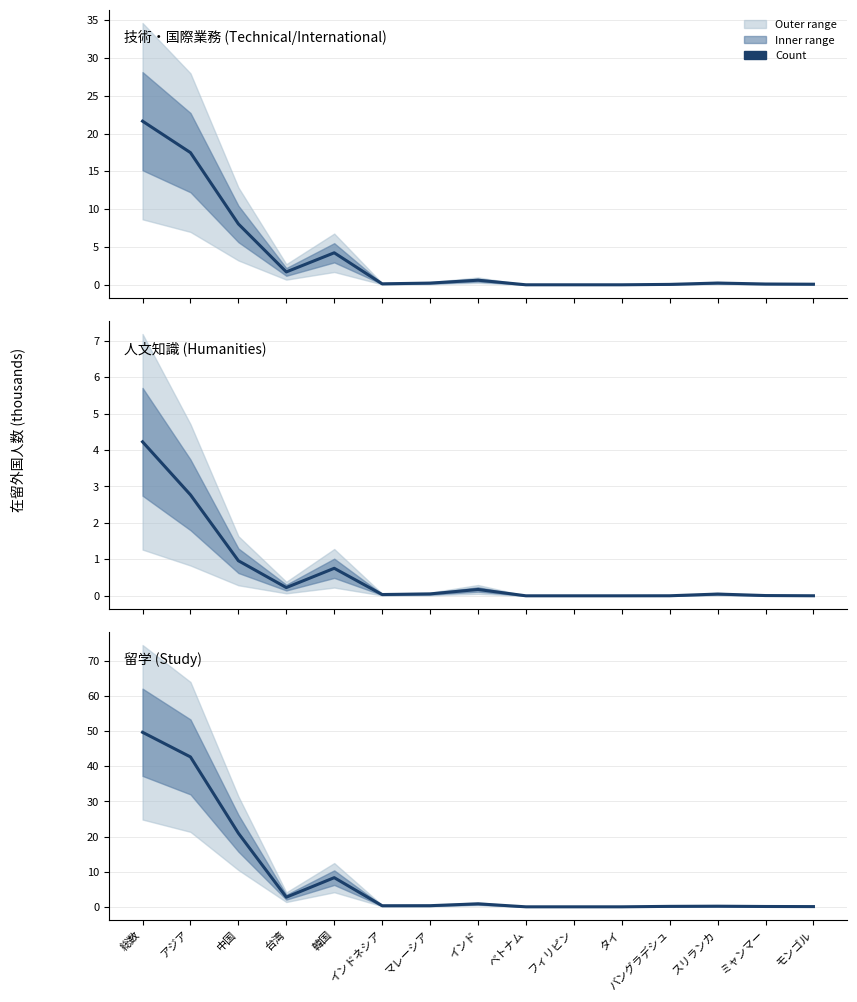

What is the difference between the second highest and second lowest values in the 留学 series?

42.7